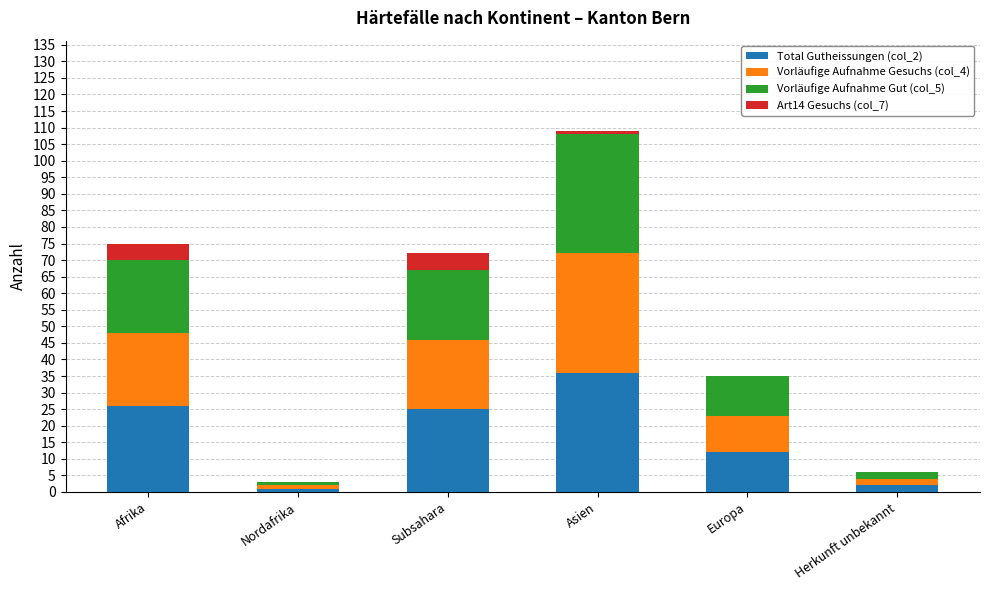

At which label does Total Gutheissungen (col_2) reach its peak?

Asien